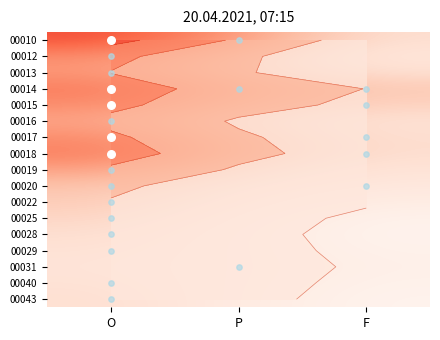

What is the total value across all series at F?

7.2